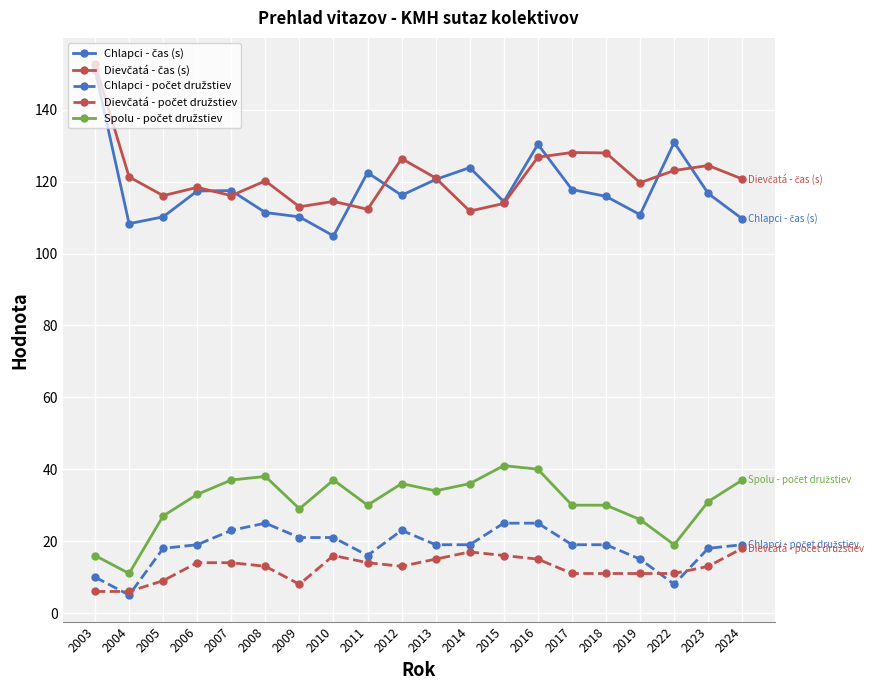

Which label corresponds to the largest value in the chart?

2003